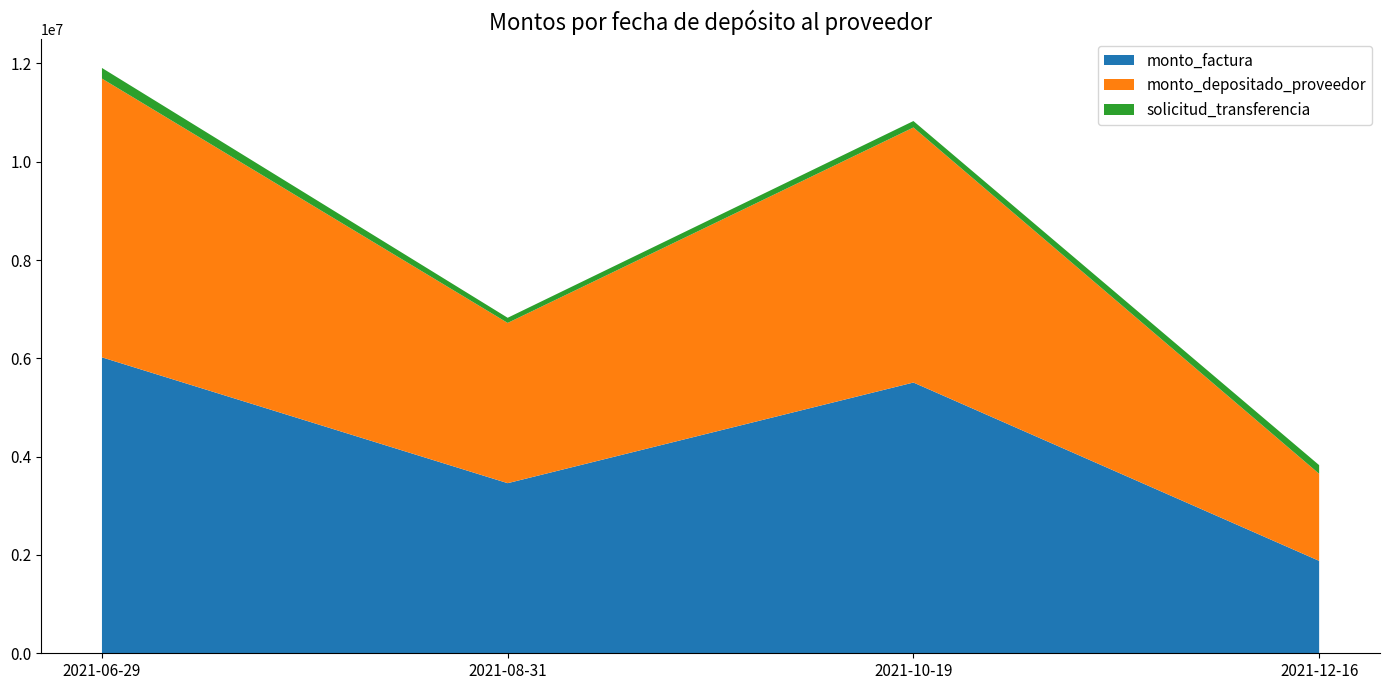

Reading left to right, what are all the values shown in this chart?

monto_factura: 6020944	3461051	5508705	1880640
monto_depositado_proveedor: 5671293	3260059	5188800	1771426
solicitud_transferencia: 216336	104854	131090	175976